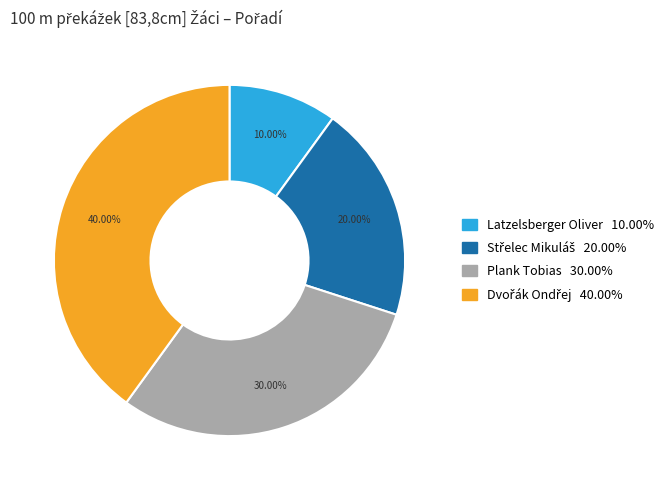

Is there a majority slice in this chart?

No